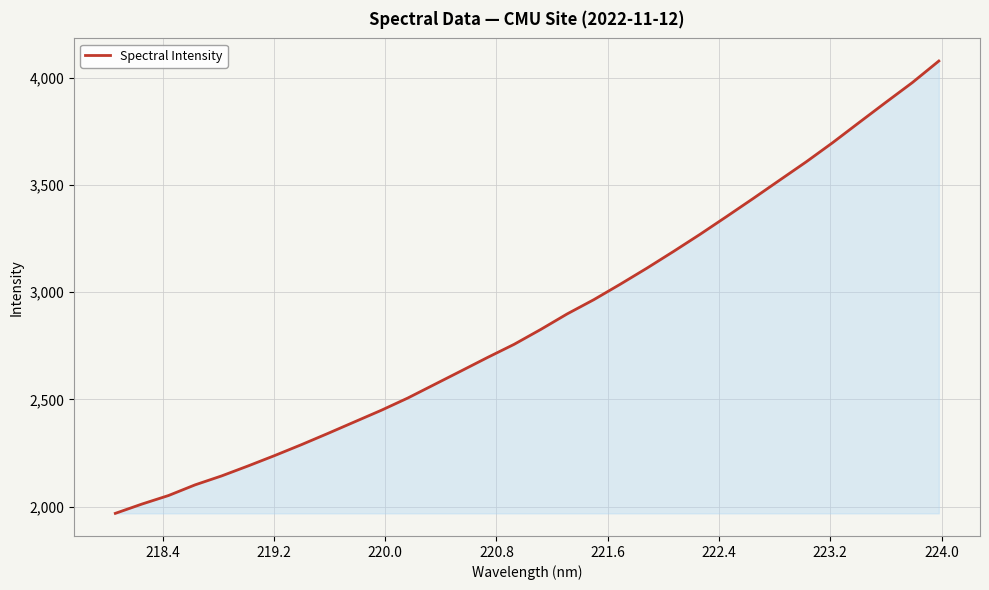

How many values are below 2825?

16